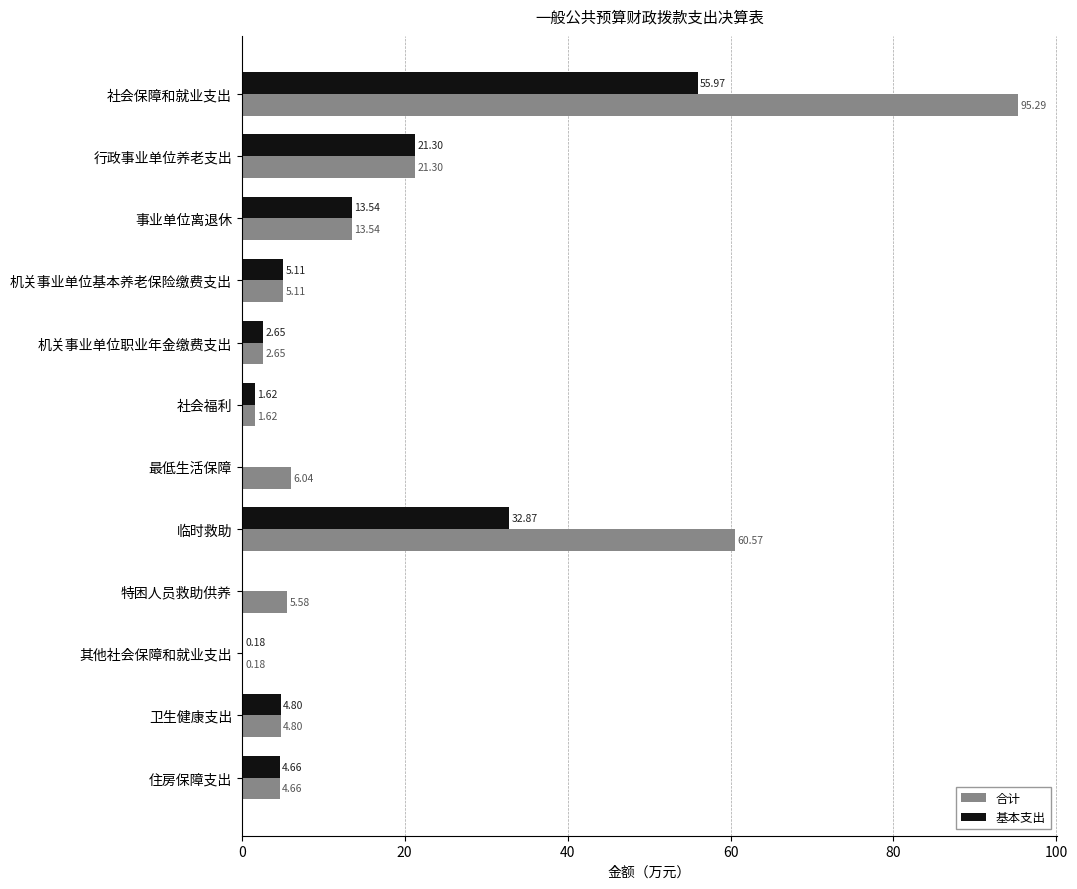

What is the maximum value for 合计?

95.3